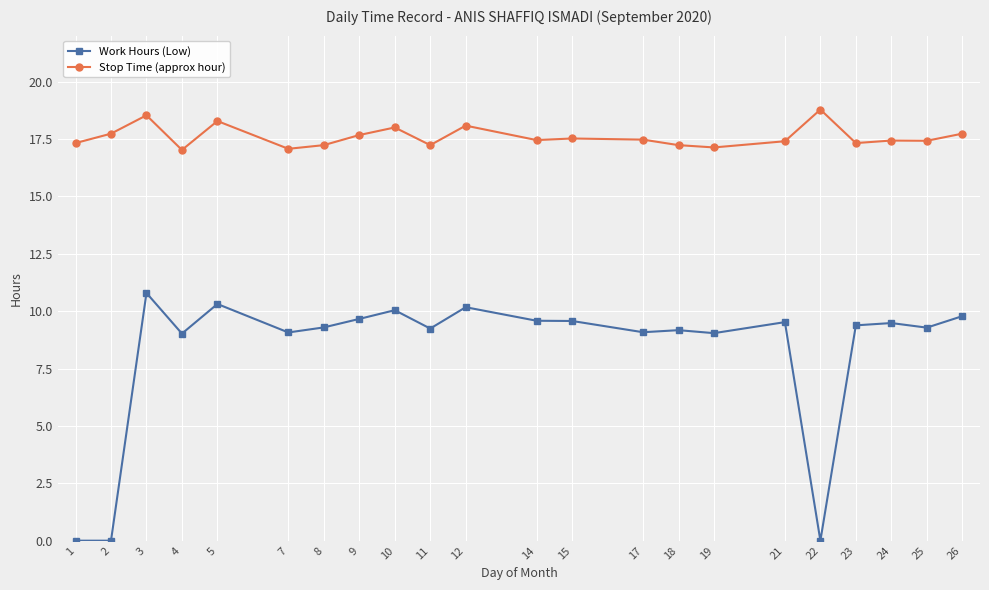

Rank the series by their maximum value, from highest to lowest.

Stop Time (approx hour), Work Hours (Low)